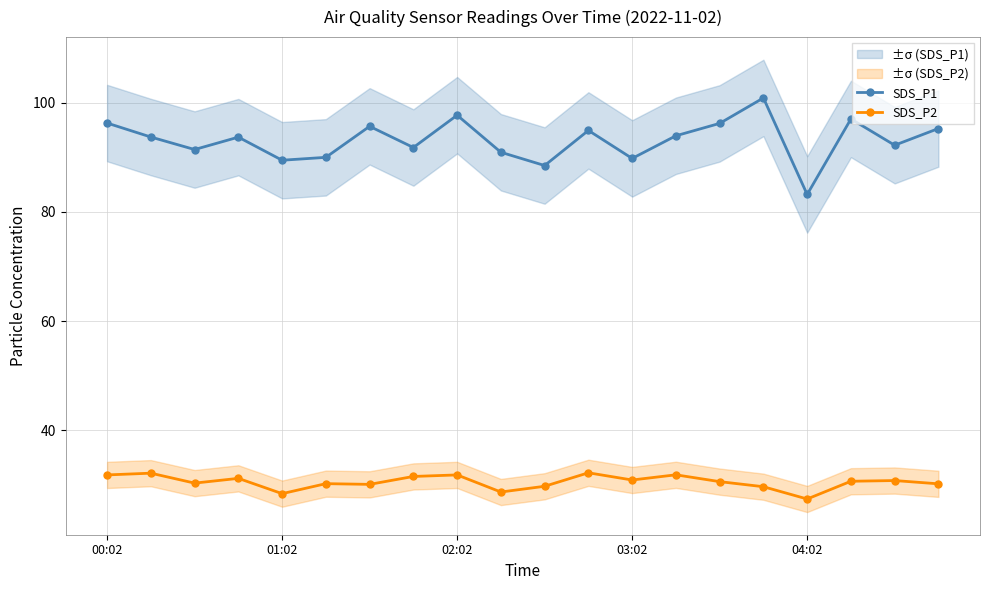

Which category has the lowest value in the SDS_P1 series?

04:02